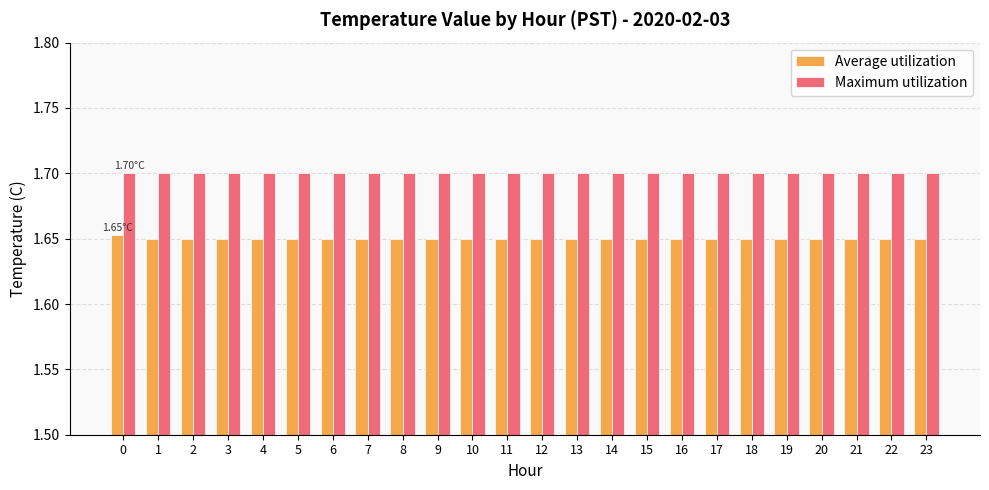

The value of Average utilization at 14 is 2.4. True or false?

False